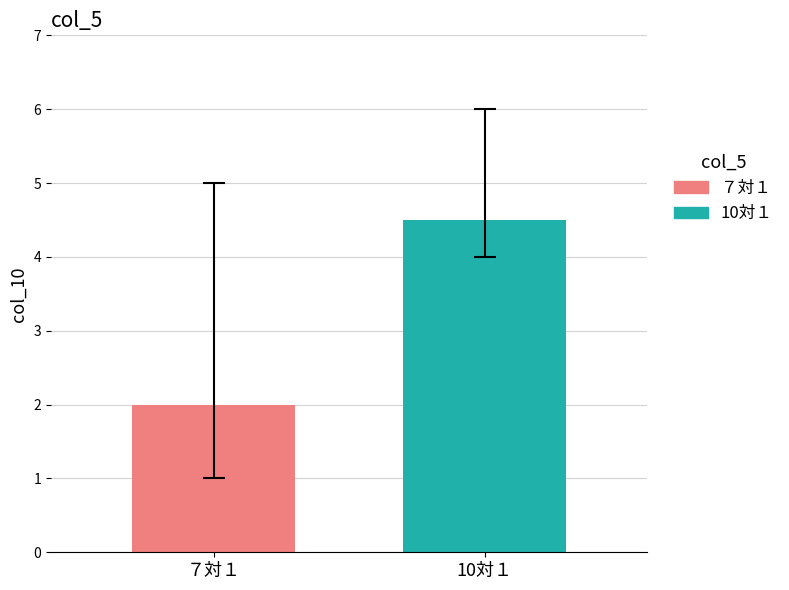

List the series in order of their peak value, lowest first.

７対１, 10対１